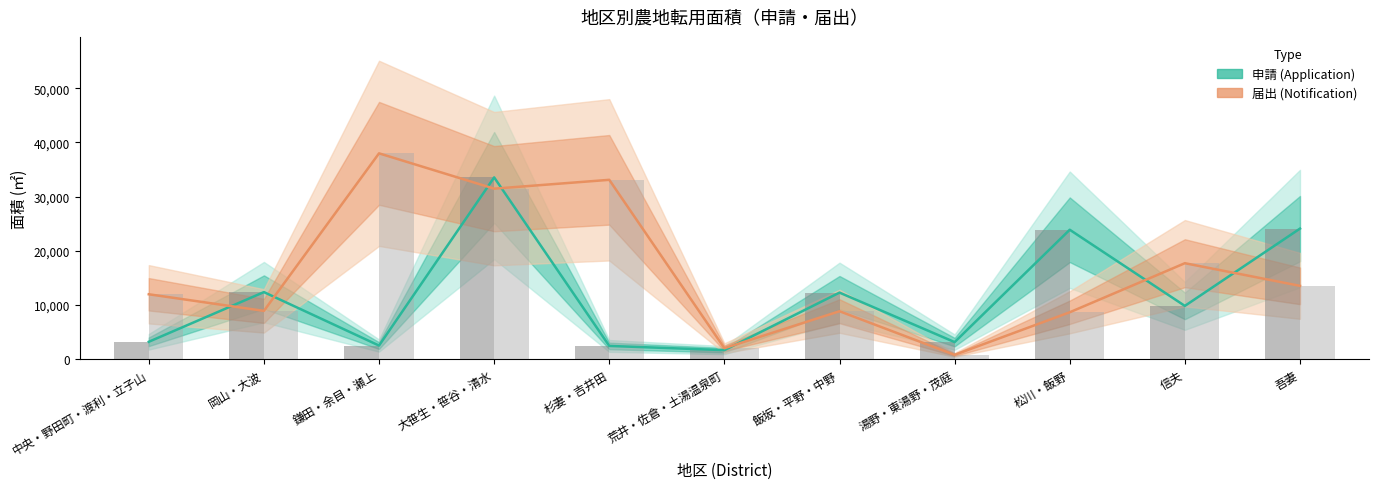

What is the total value across all series at 吾妻?

75244